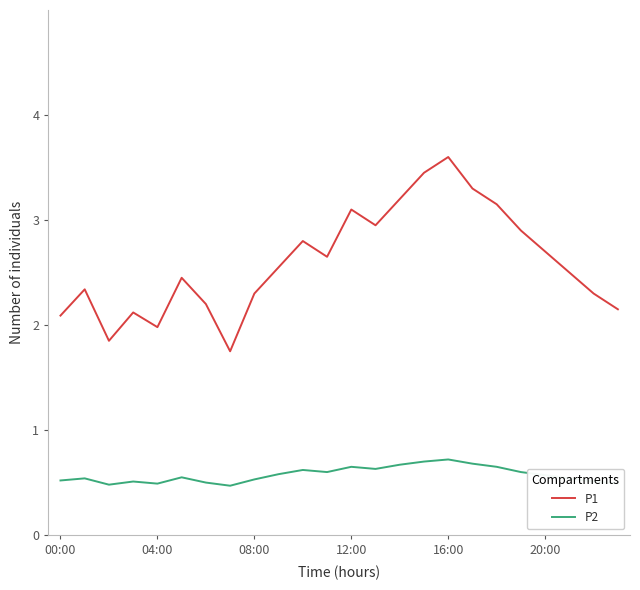

How many lines are shown in the chart?

2